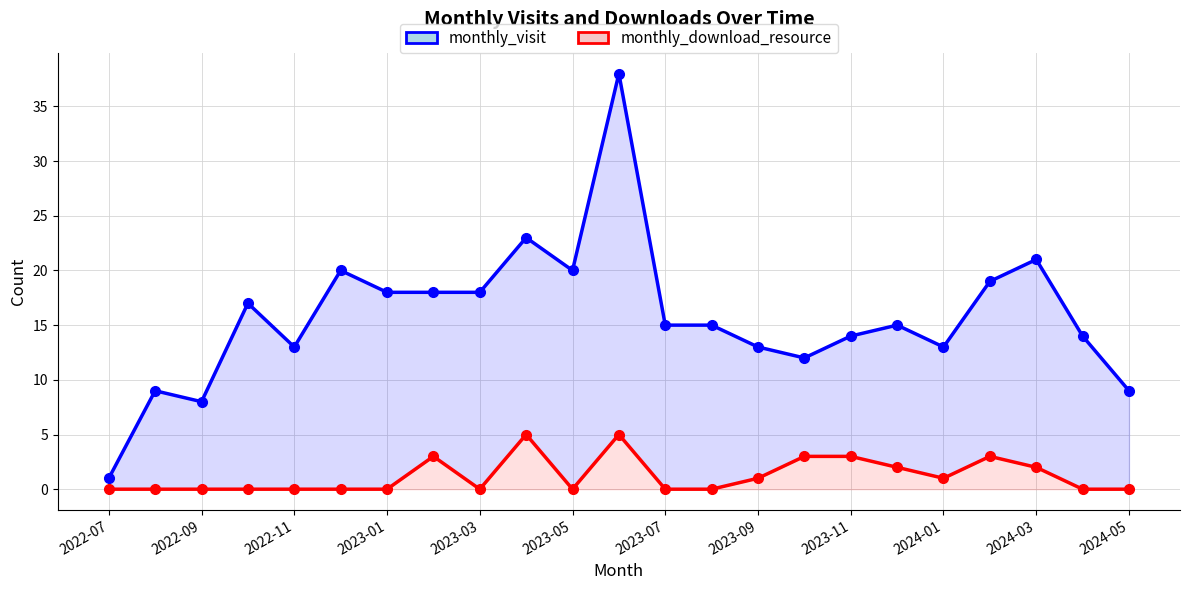

List the series in order of their overall mean, highest first.

monthly_visit, monthly_download_resource